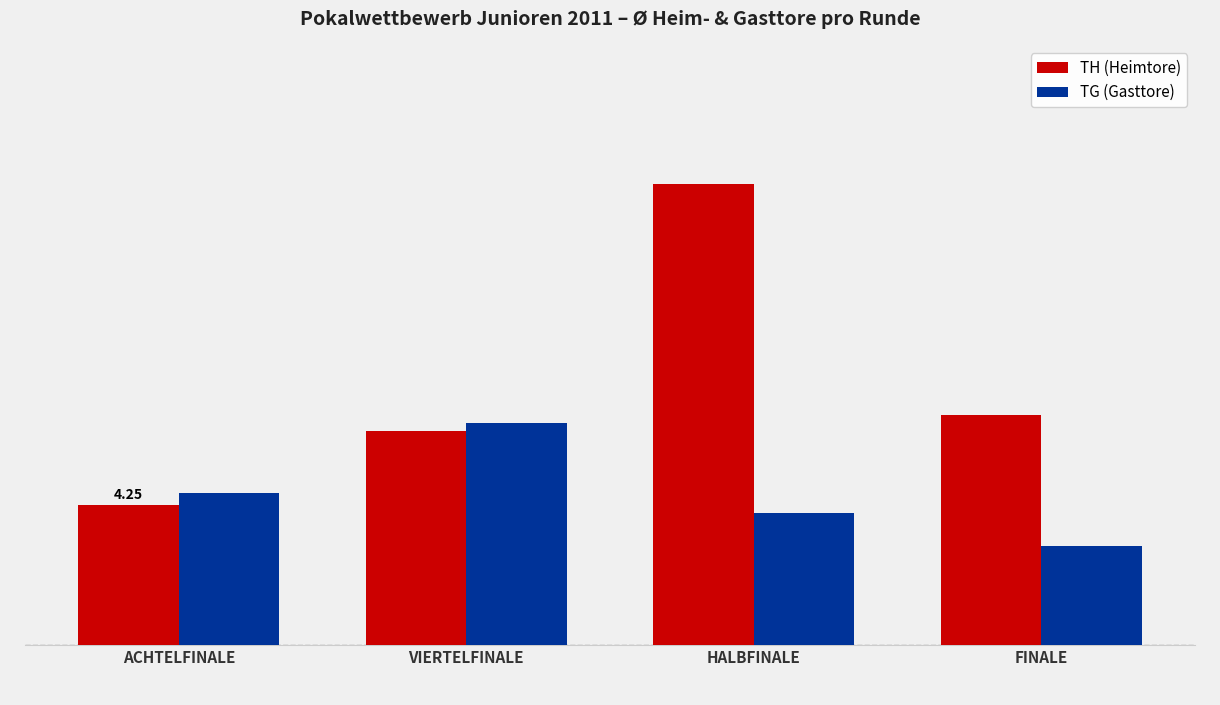

At which category does the chart reach its peak across all series?

HALBFINALE